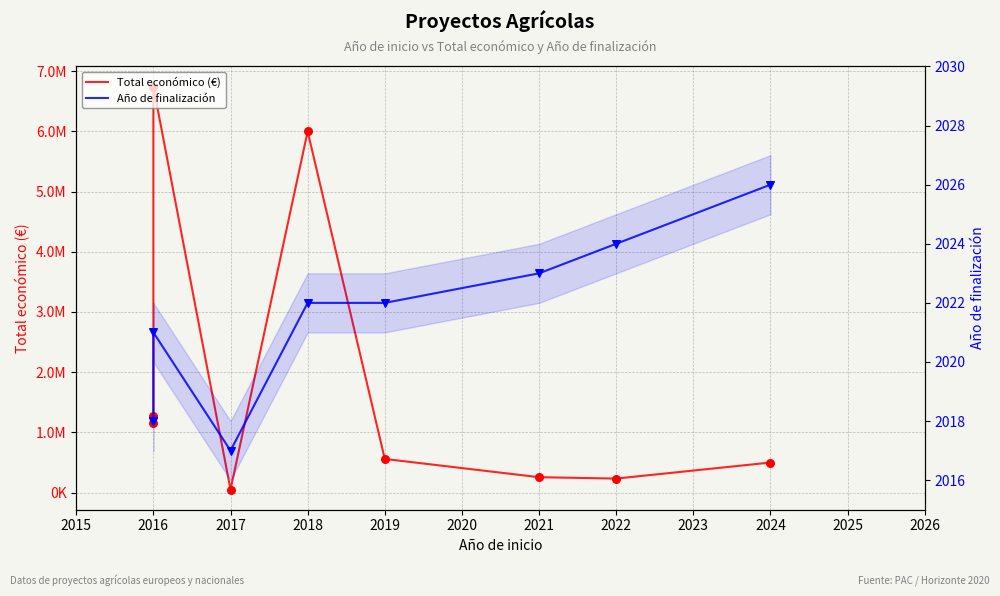

What are all the series names shown in the legend?

Total económico (€), Año de finalización